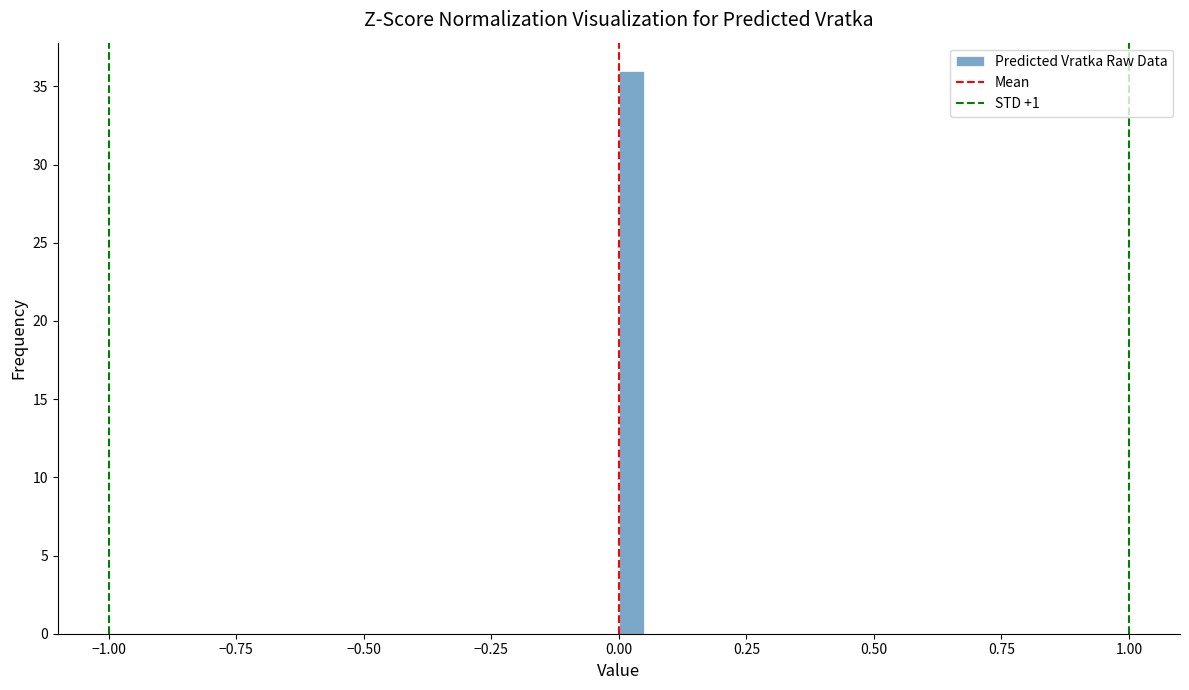

Read against the x-axis, roughly where is the centre of the tallest bar?

0.05